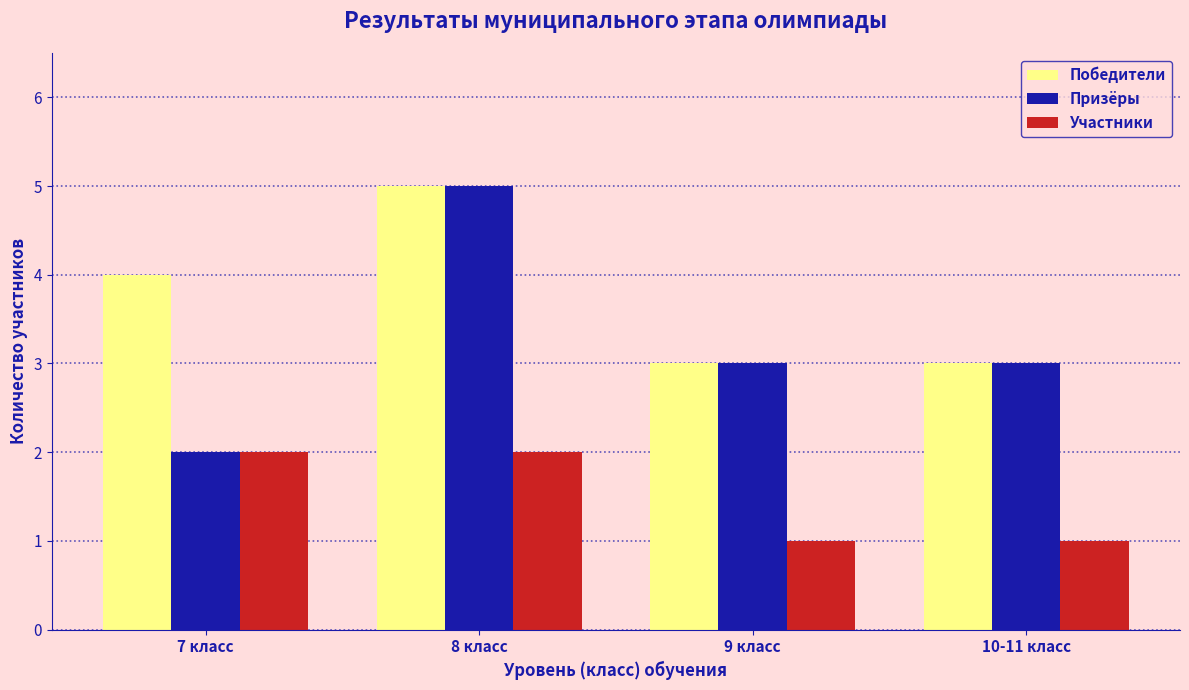

The Победители series shows 3 at 10-11 класс. True or false?

True